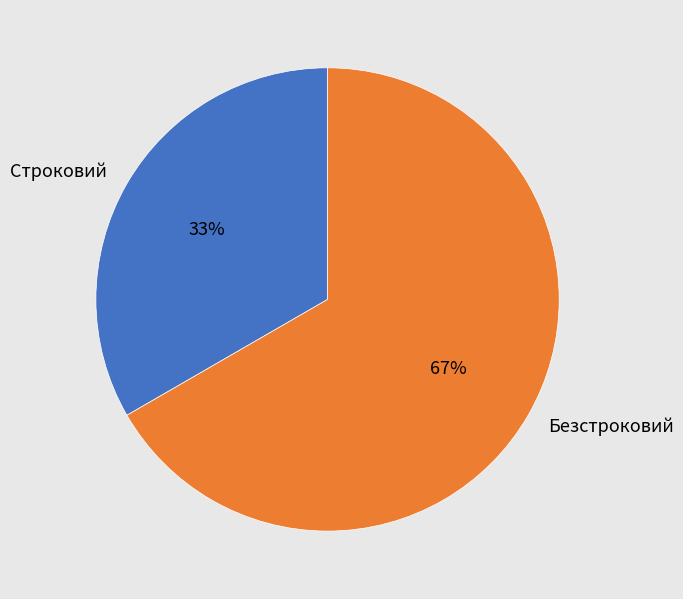

How many segments does this pie chart have?

2